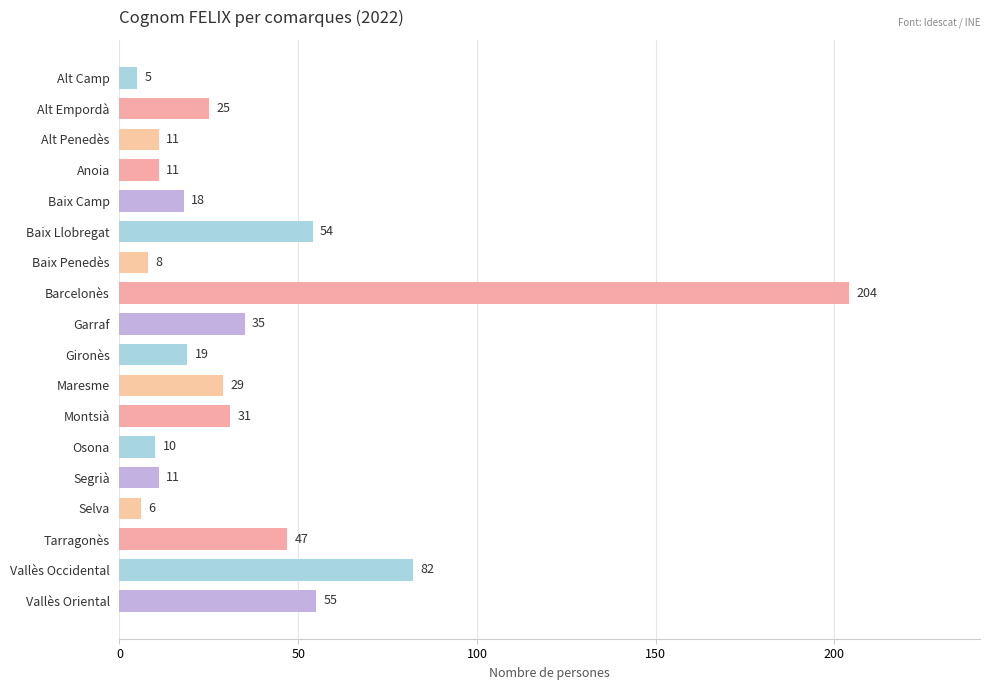

What is the label of the 1st bar from the bottom?

Vallès Oriental